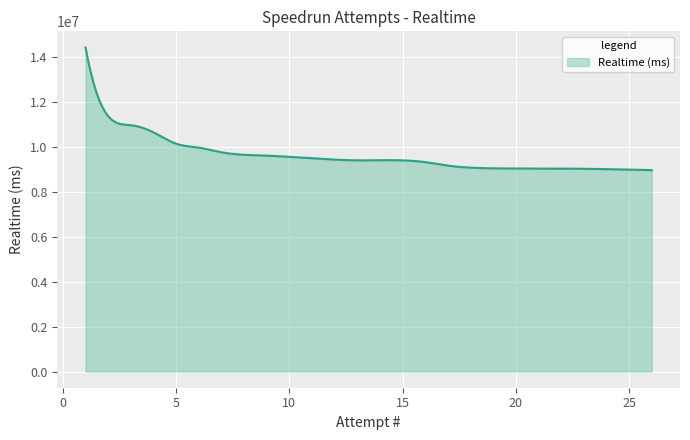

What is the difference between the maximum and minimum values?

5449849.0